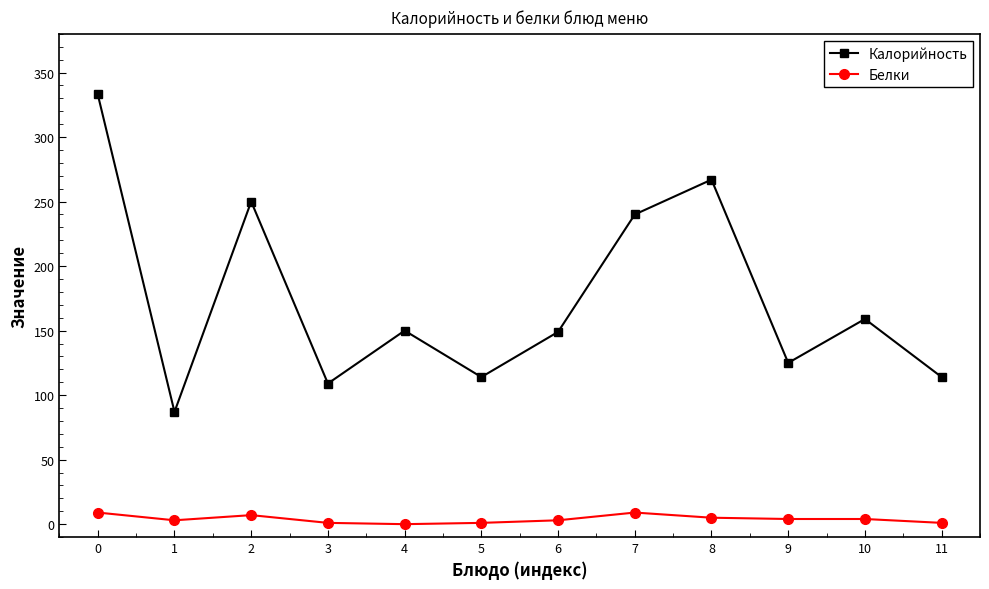

At how many categories does at least one series exceed 180?

4